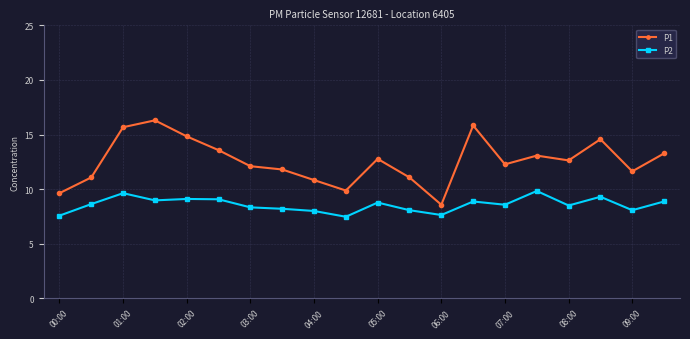

True or false: P1 has more than 2 points higher than both neighbors.

True